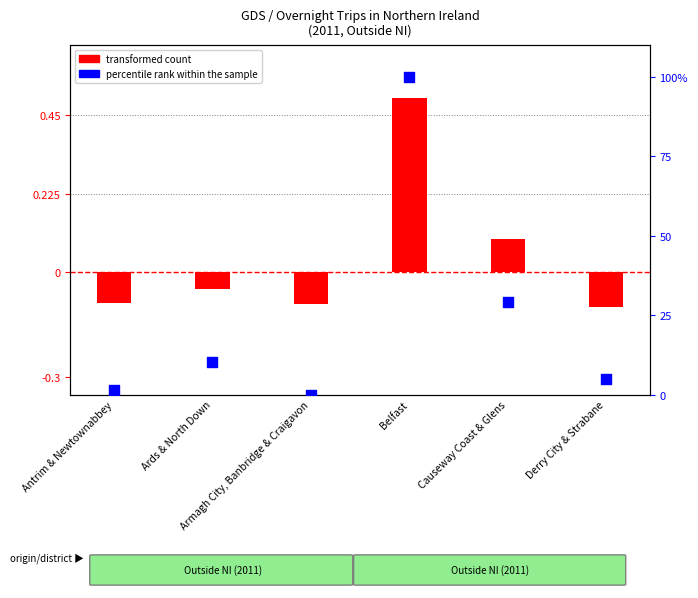

What are all the series names shown in the legend?

transformed count, percentile rank within the sample